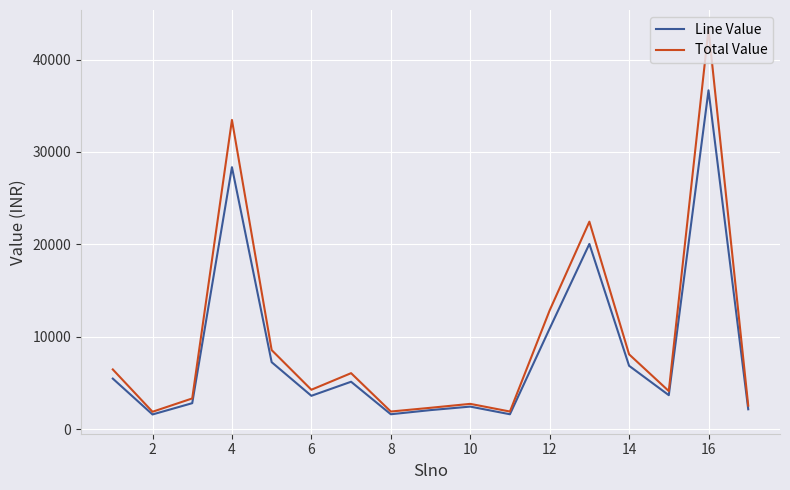

Rank the series by their maximum value, from lowest to highest.

Line Value, Total Value